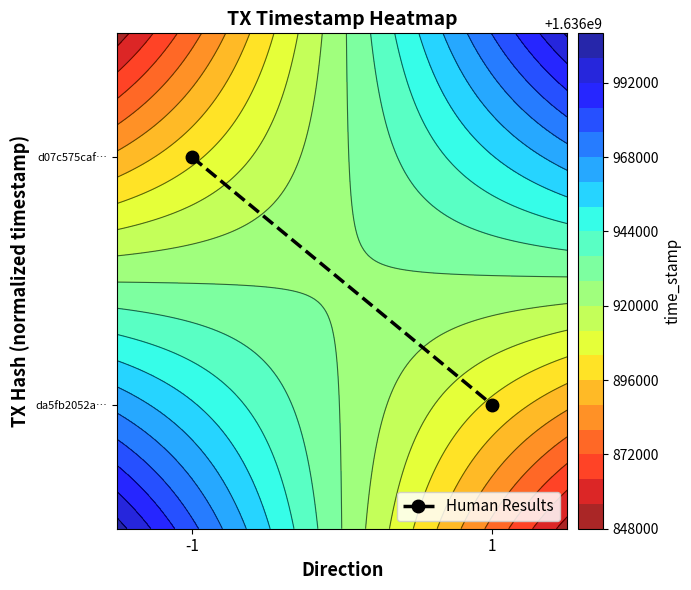

List the labels in order of value, largest first.

-1, 1